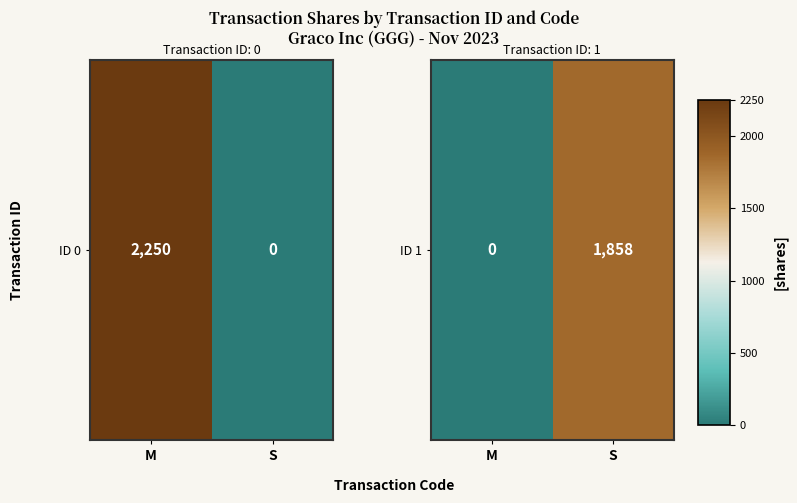

Rank the categories by value from lowest to highest.

M, S